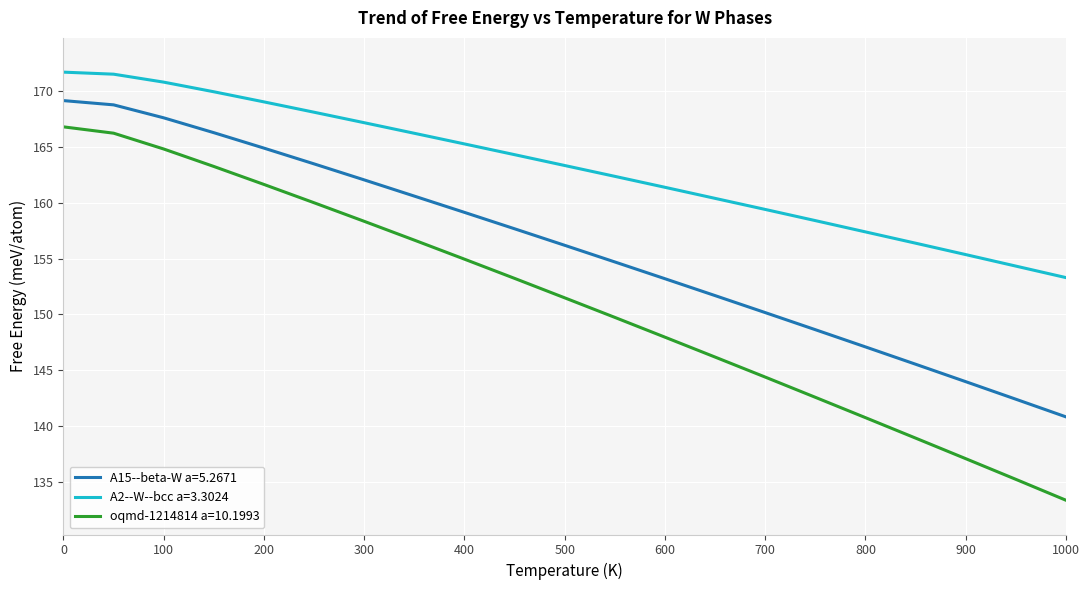

Does the chart display data point markers on the line(s)?

No